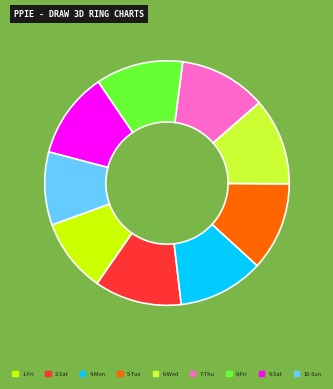

Is it true that 7-Thu is 25% of the pie?

False